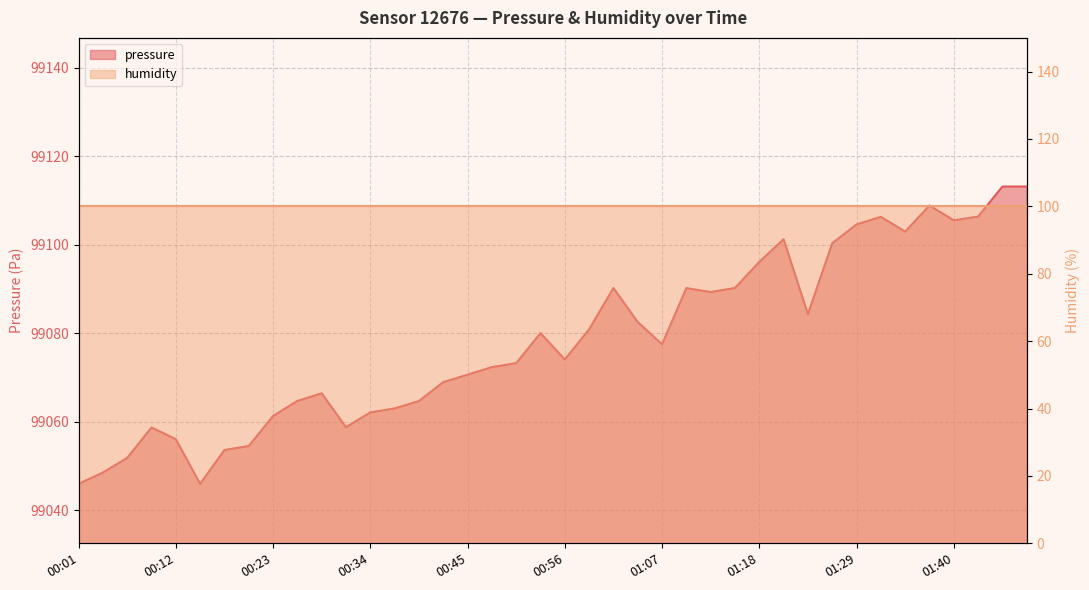

The chart shows a value of 44300.9 at 00:58. True or false?

False